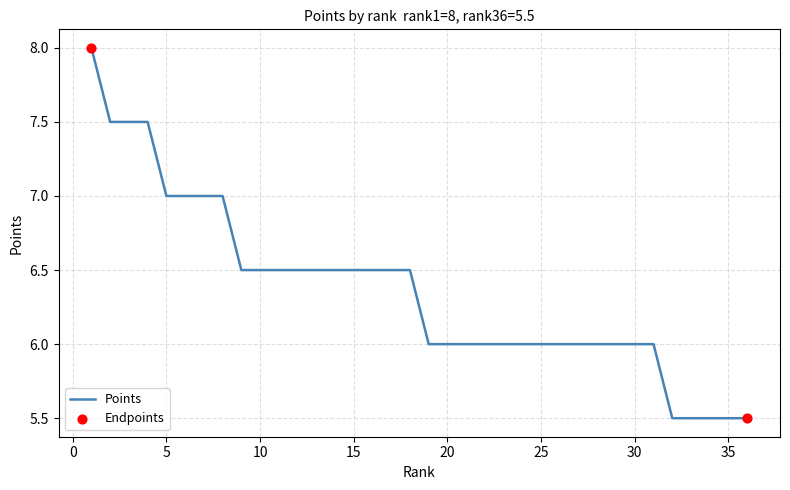

What is the minimum value shown in the chart?

5.5